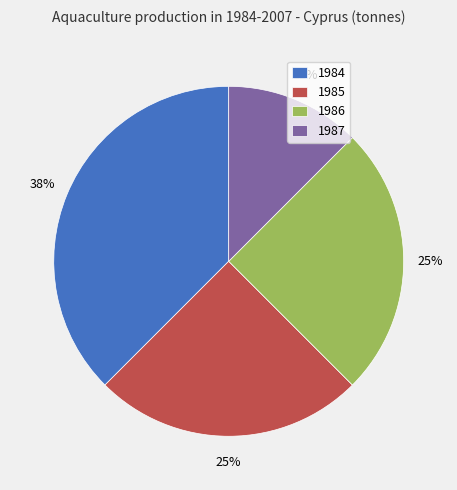

To the nearest percent, what is the average slice percentage?

25%